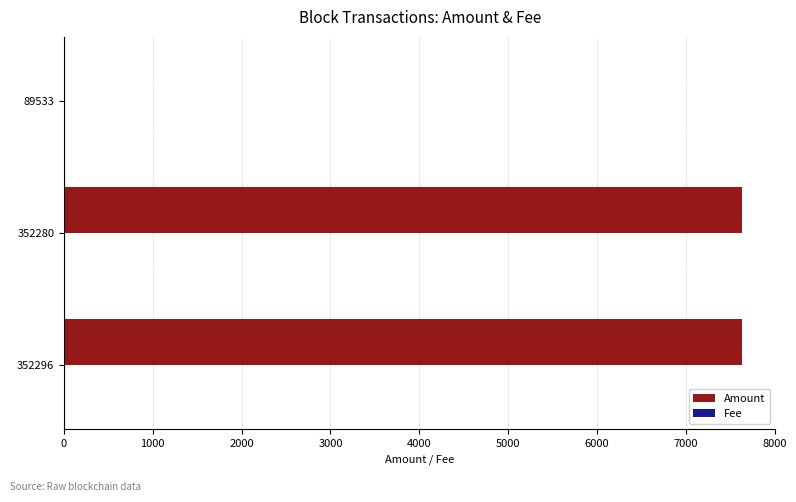

What is the maximum value shown in the chart?

7628.1